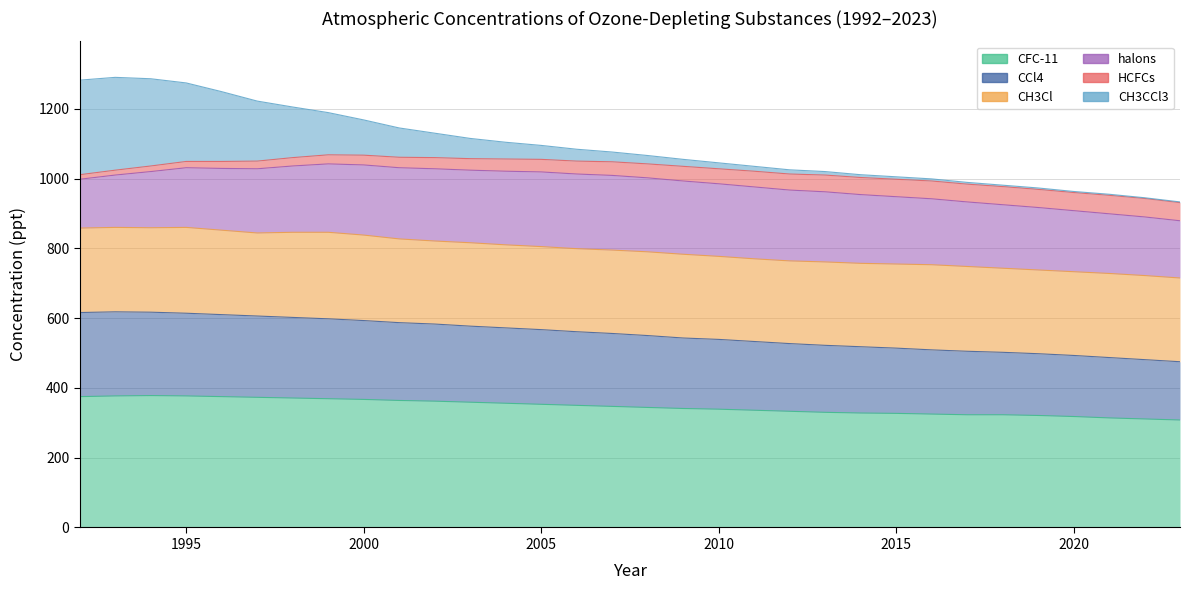

Which category has the highest value across all series?

1993